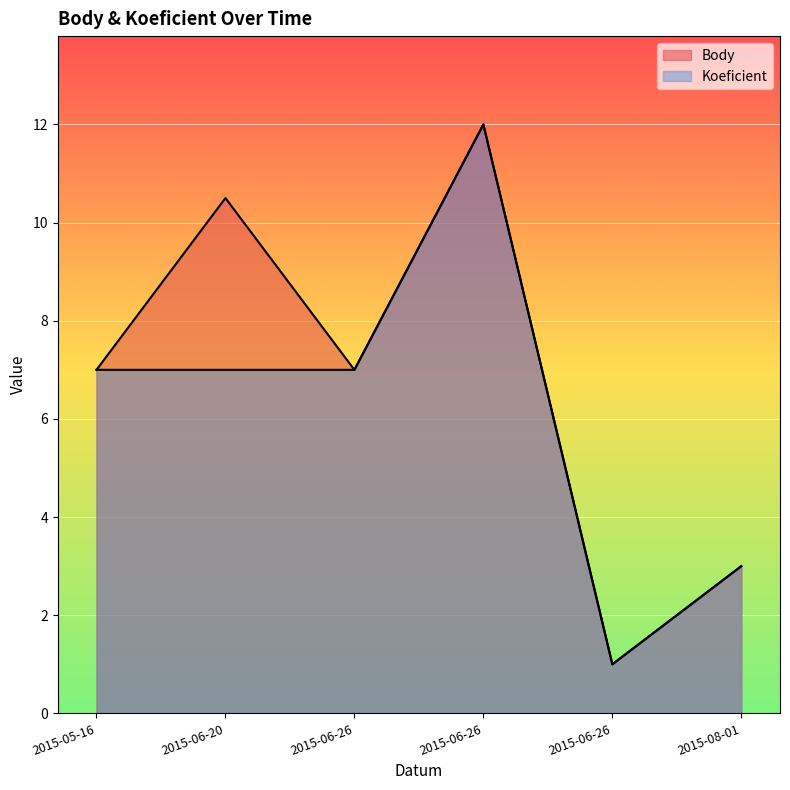

True or false: Koeficient has more than 1 points higher than both neighbors.

False